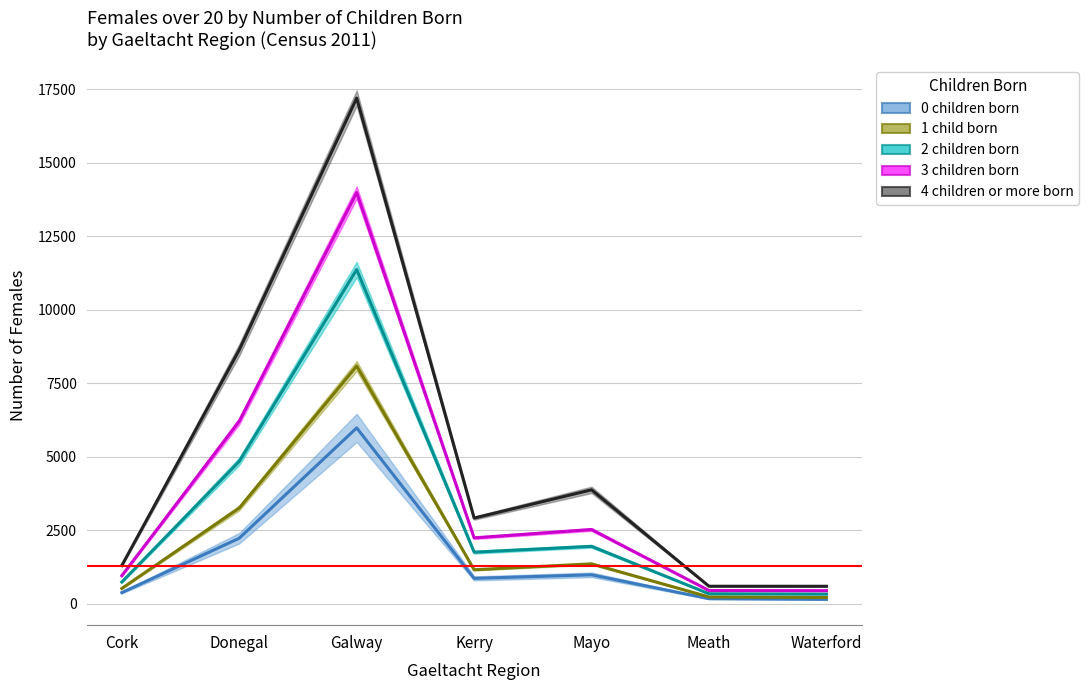

How many values in the 0 children born series exceed 863?

3